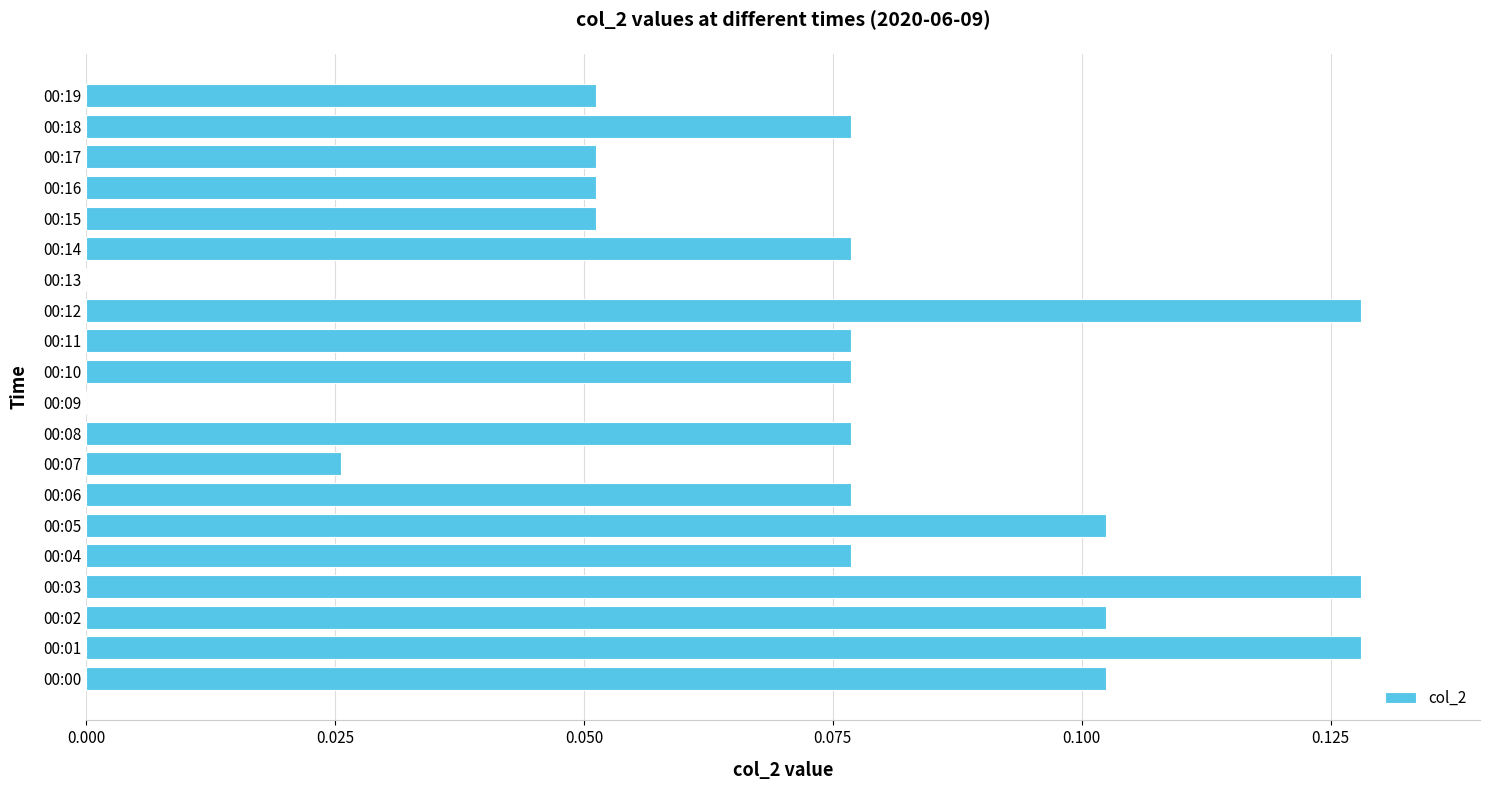

Between 00:15 and 00:04, which is larger?

00:04